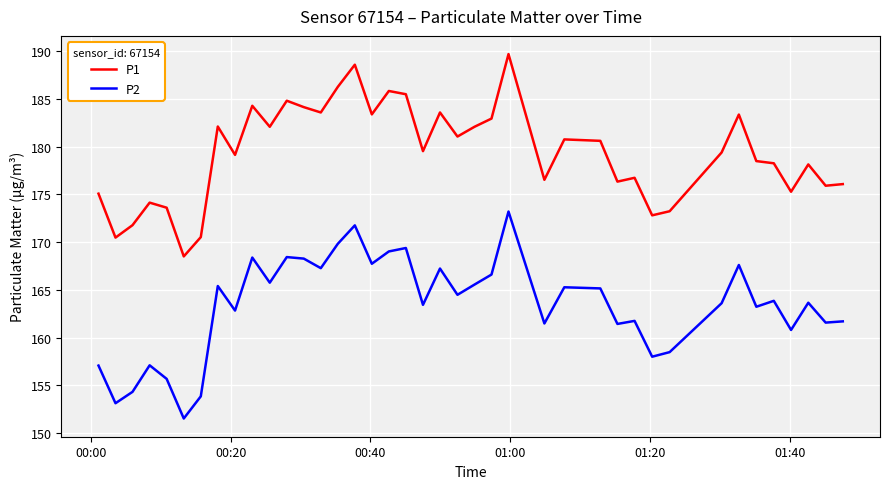

What is the lowest value of the P2 series?

151.5